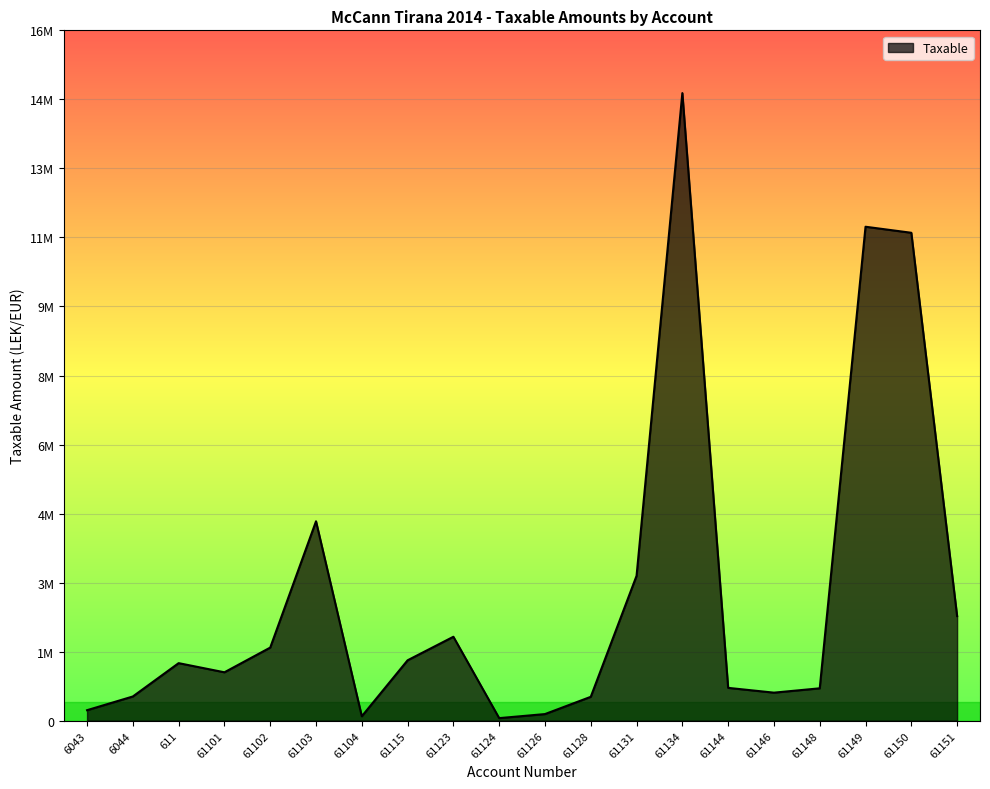

Is this an area chart (filled region under the line)?

Yes